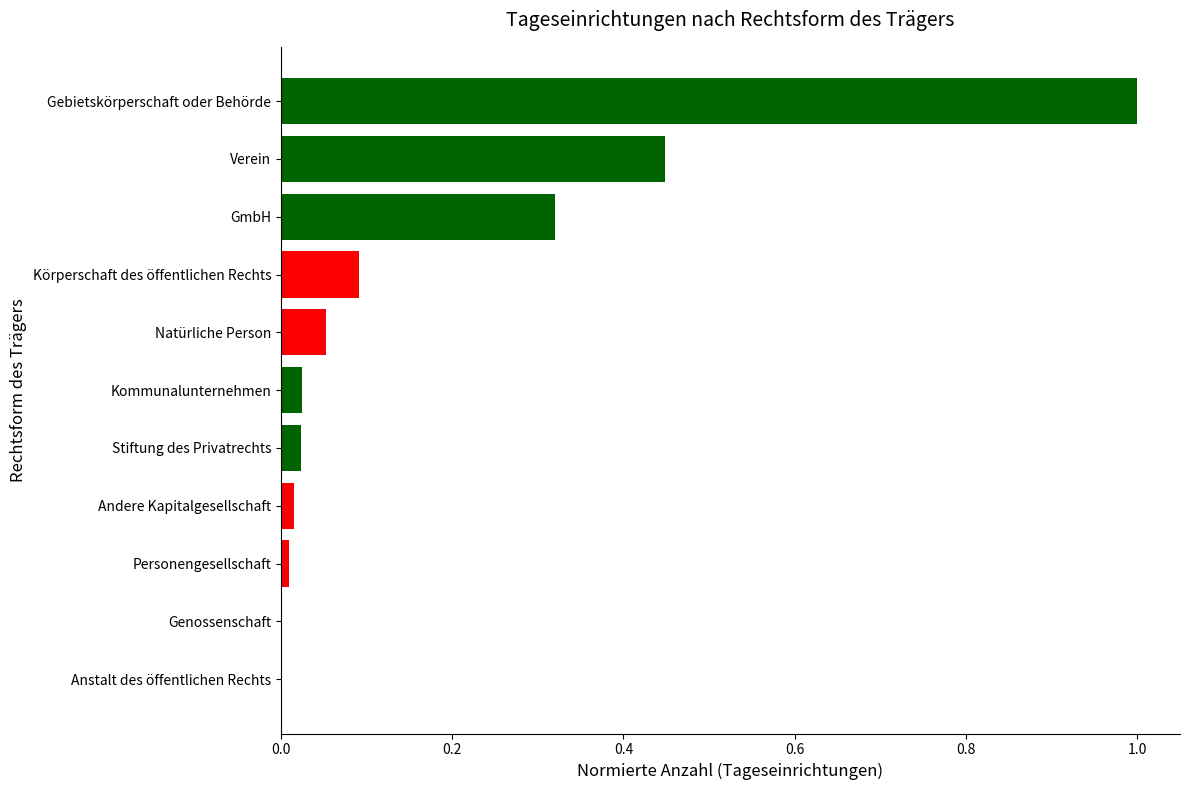

True or false: the data shows 0.2 at Körperschaft des öffentlichen Rechts.

False